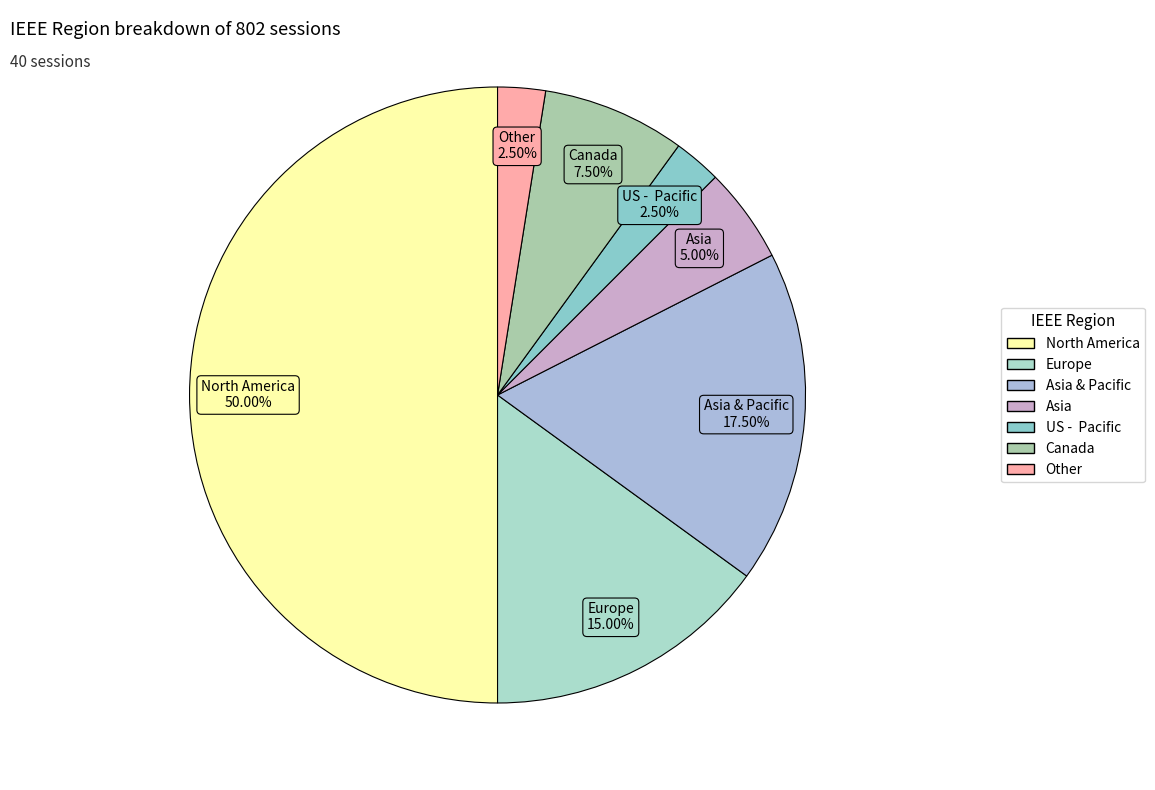

True or false: Asia & Pacific accounts for 8% of the total.

False